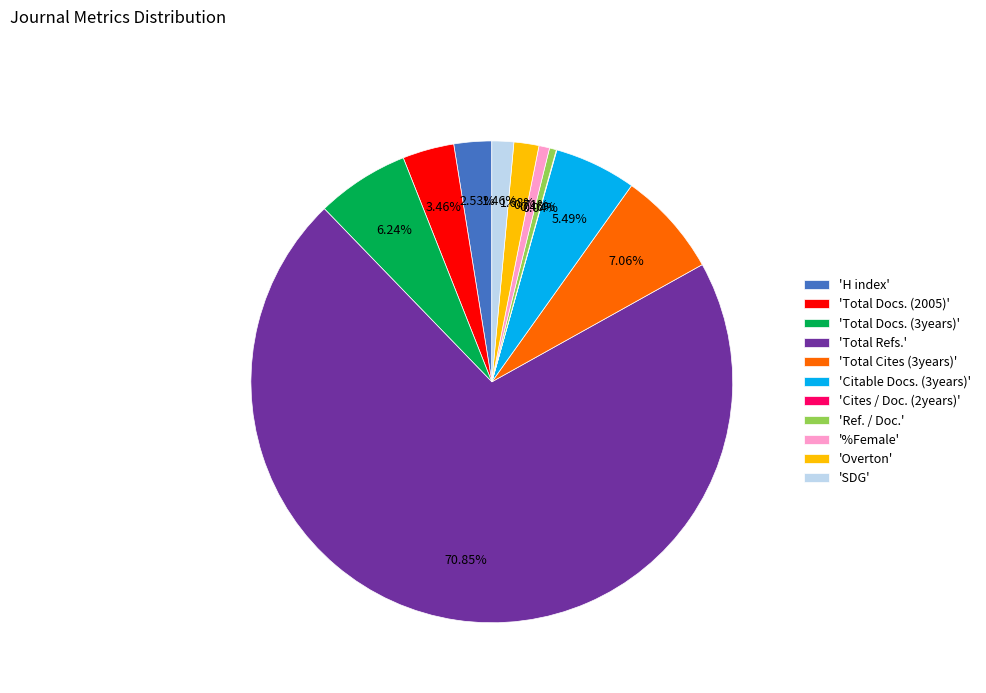

Which slice is the largest?

'Total Refs.'